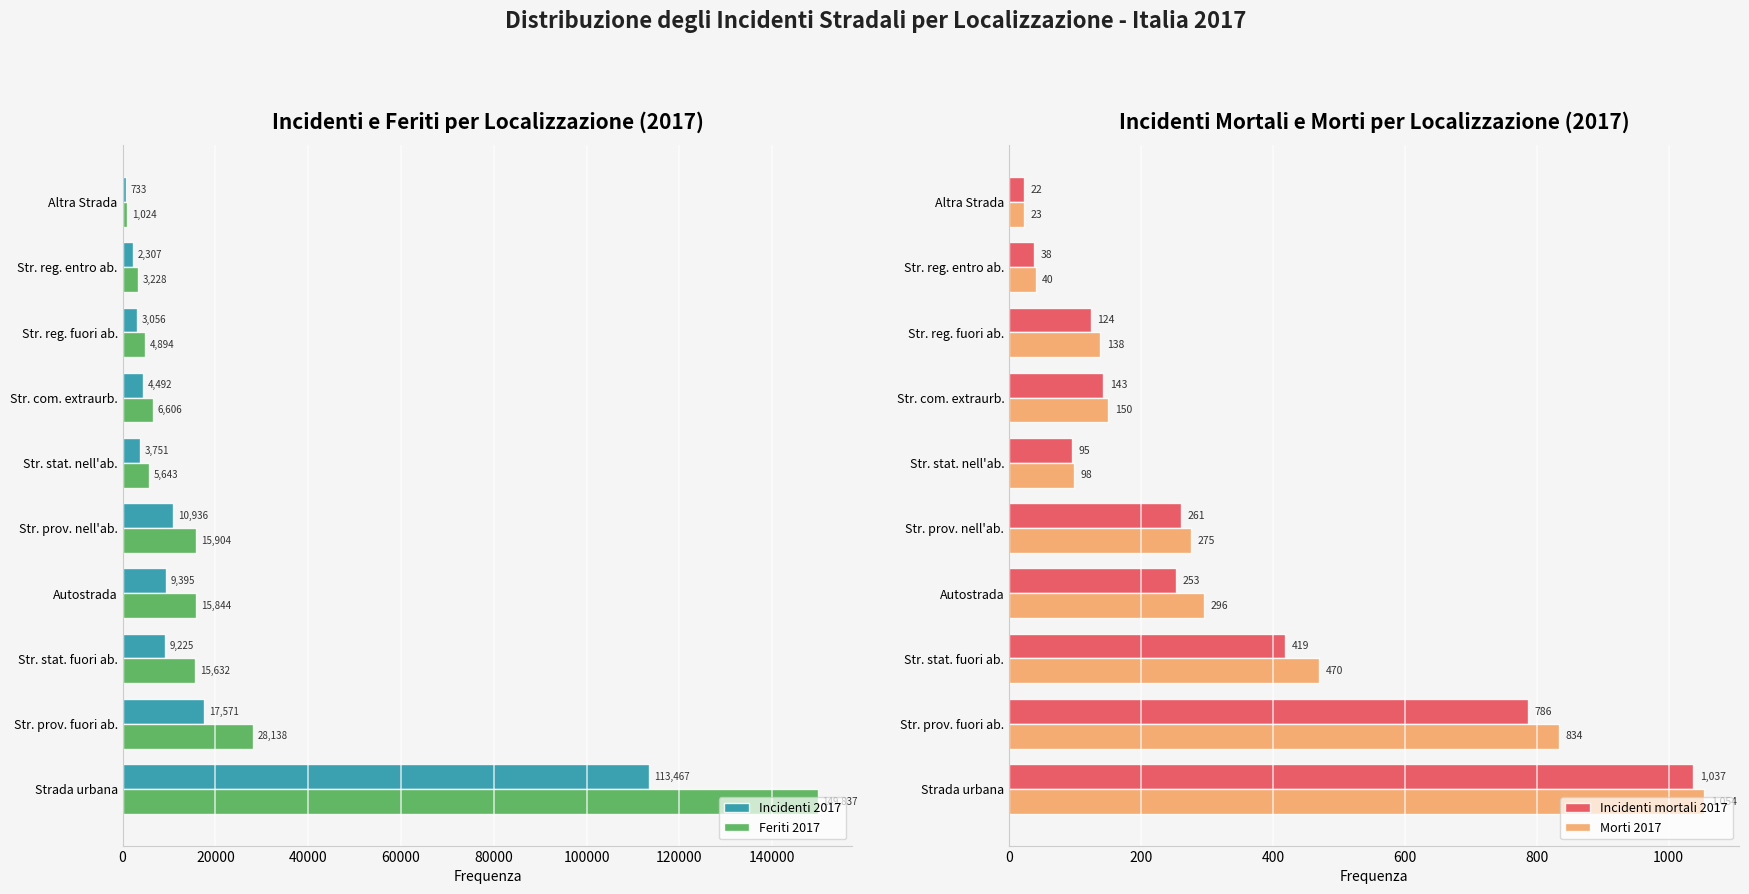

Is it true that Incidenti 2017 equals 3056 at Str. reg. fuori ab.?

True